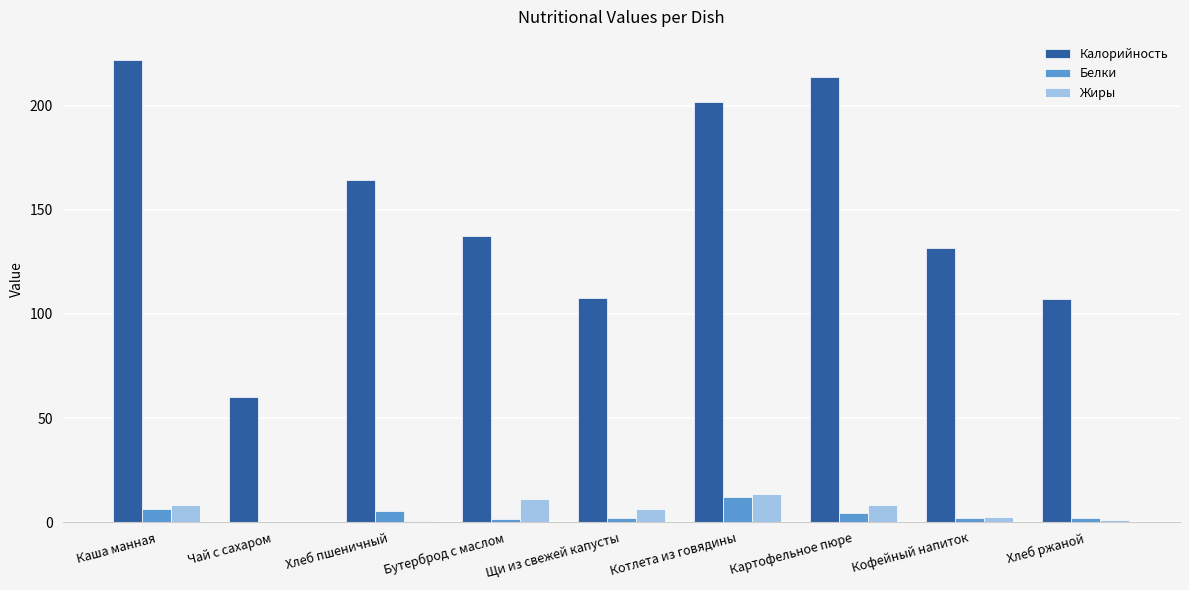

Which label corresponds to the largest value in the chart?

Каша манная